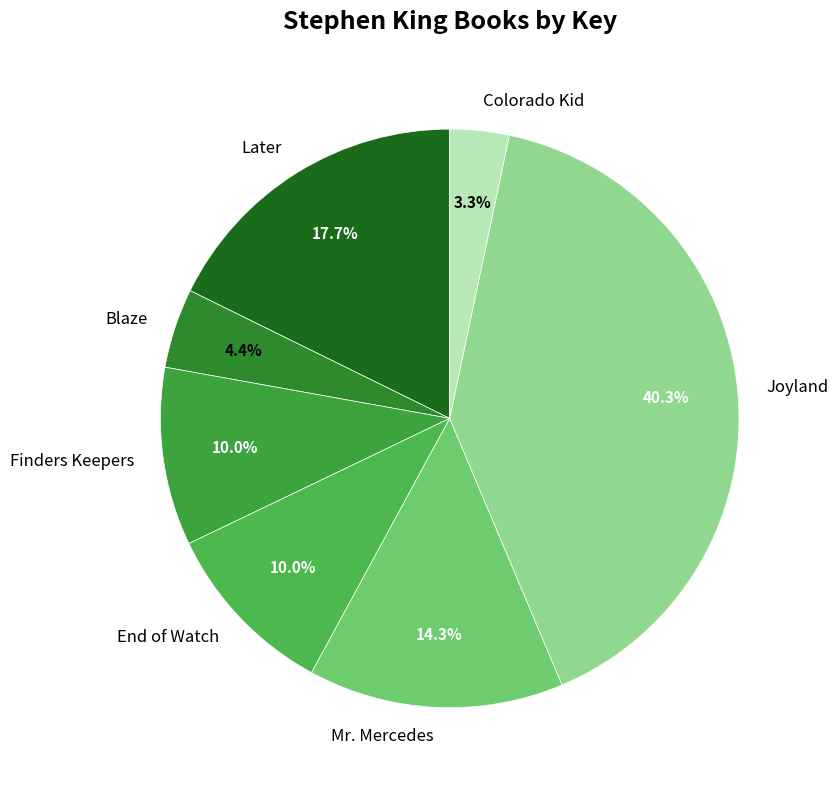

What is the smallest slice in the pie chart?

Colorado Kid